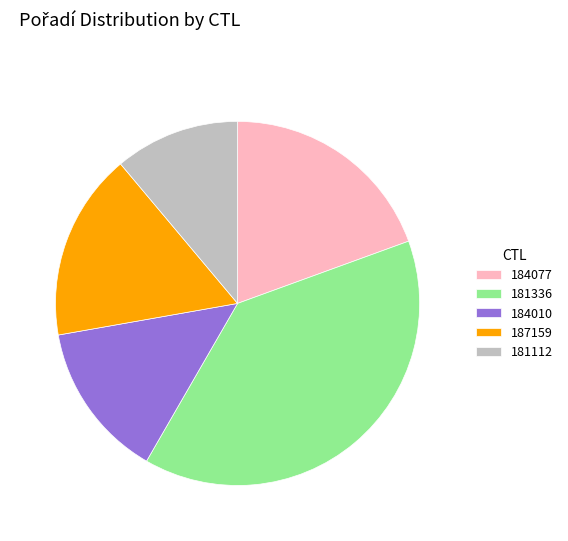

How many slices are in this pie chart?

5